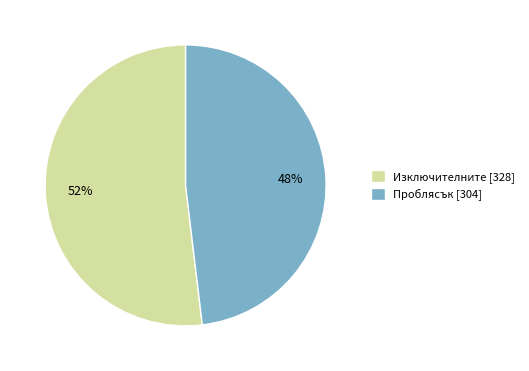

Combined, do Проблясък [304] and Изключителните [328] account for over 50%?

Yes